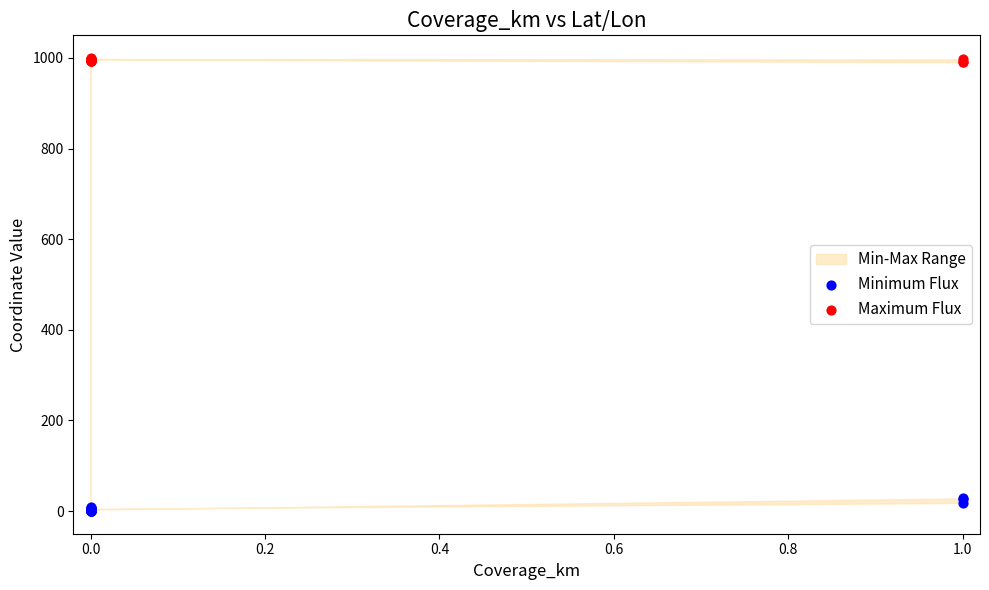

Which series has the widest spread of Y values?

Minimum Flux